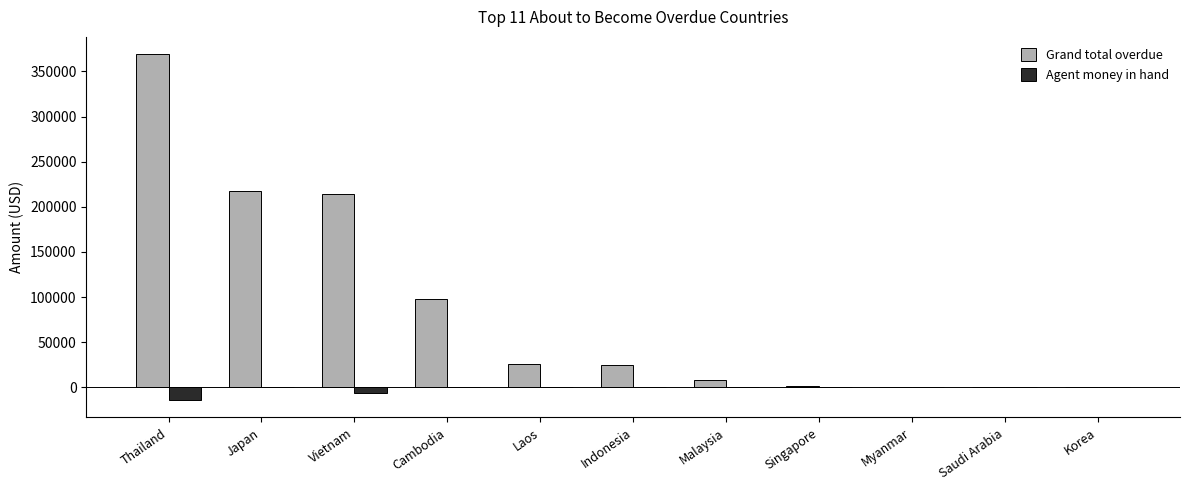

Which category has the highest value across all series?

Thailand